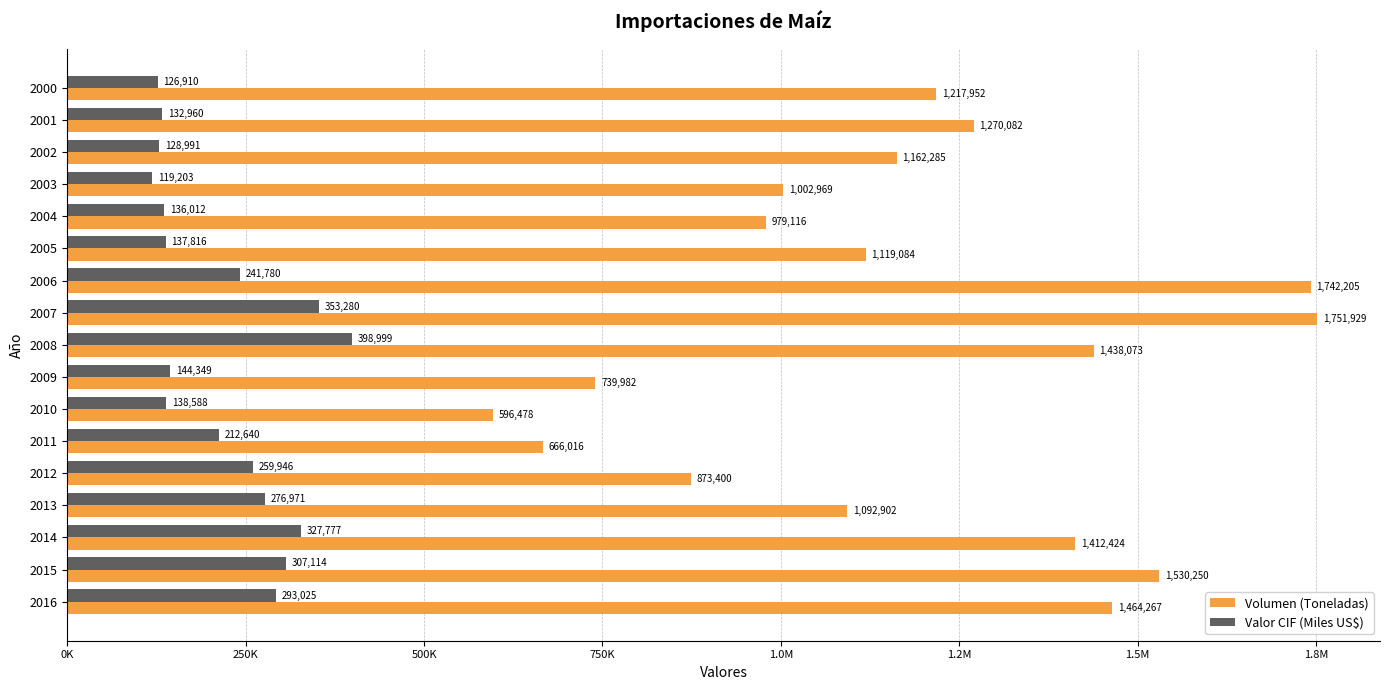

What are all the series names shown in the legend?

Volumen (Toneladas), Valor CIF (Miles US$)